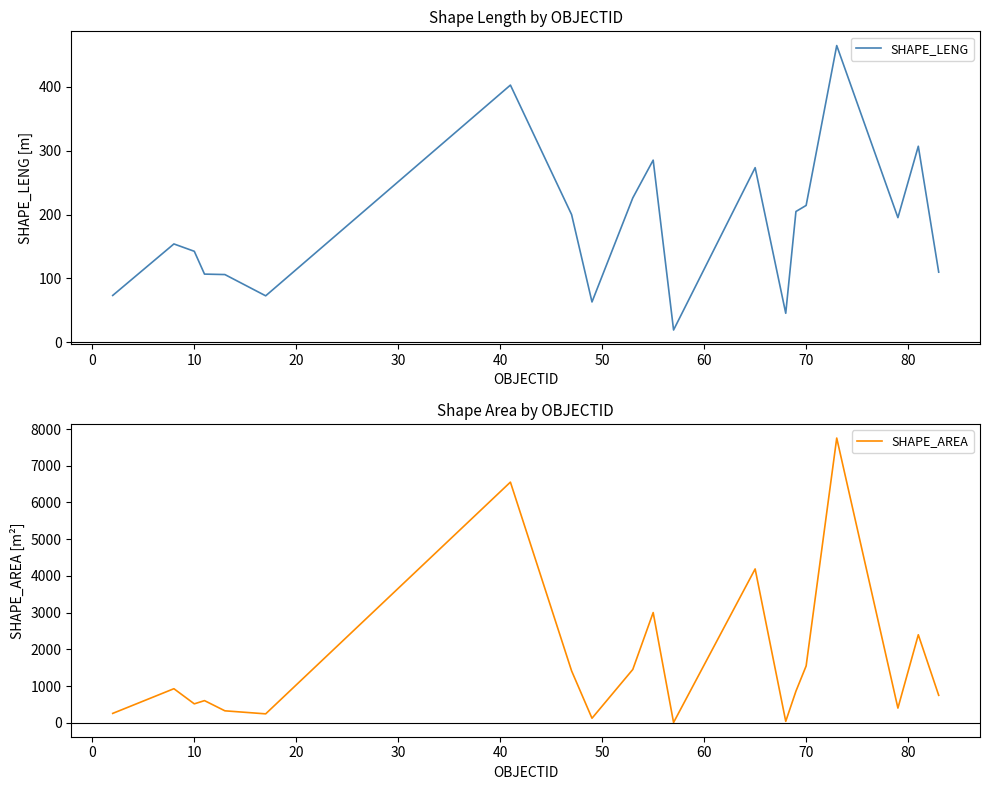

Rank the series by their average value, from lowest to highest.

SHAPE_LENG, SHAPE_AREA